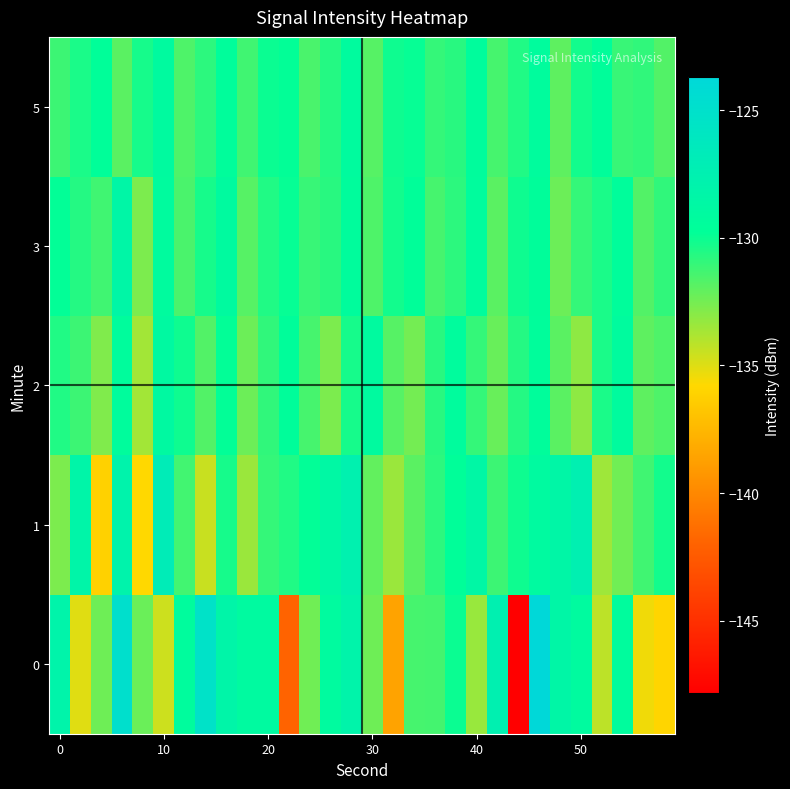

What is the minimum value shown in the chart?

-147.8